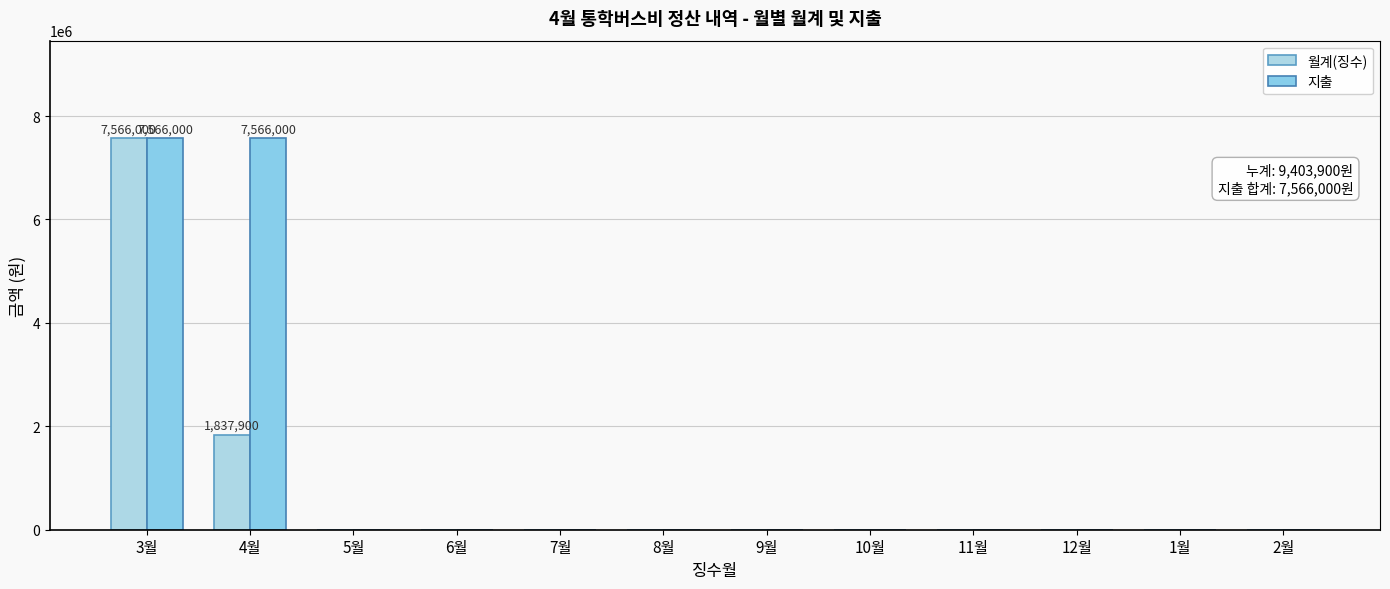

Which series has the largest total across all categories?

지출